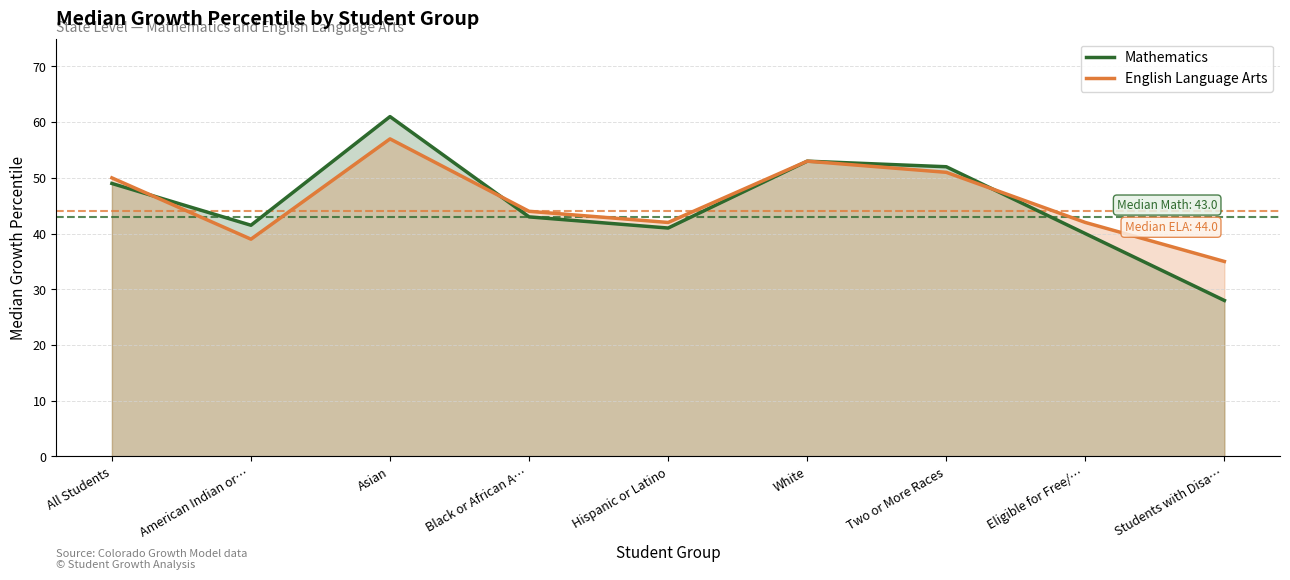

After their last crossing, which series has the higher values: English Language Arts or Mathematics?

English Language Arts